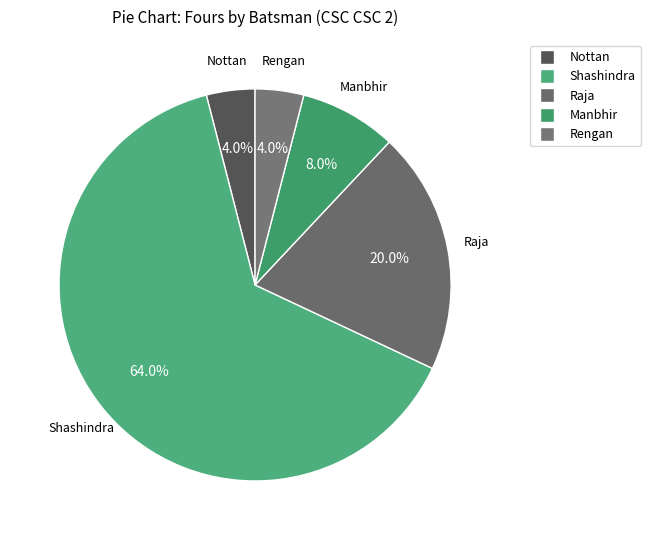

How many slices are in this pie chart?

5